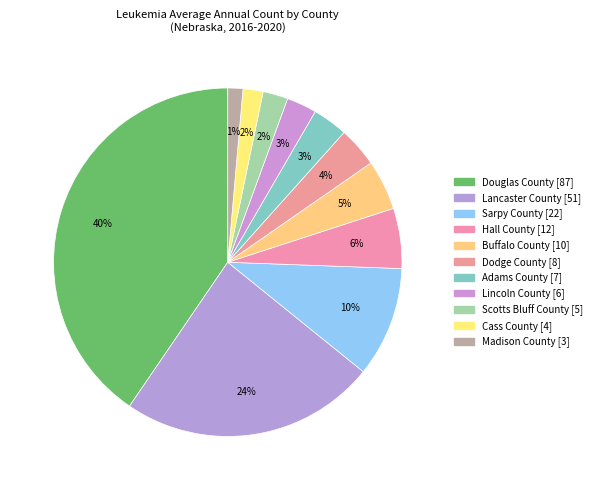

To the nearest percent, what percentage of the pie is Cass County?

2%